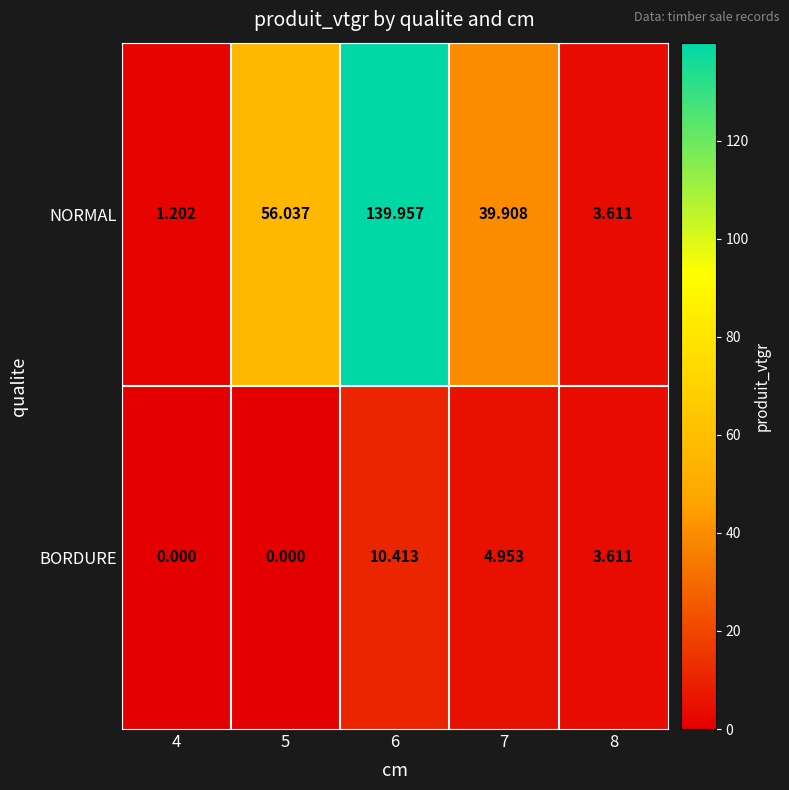

Which series has the largest total across all categories?

NORMAL